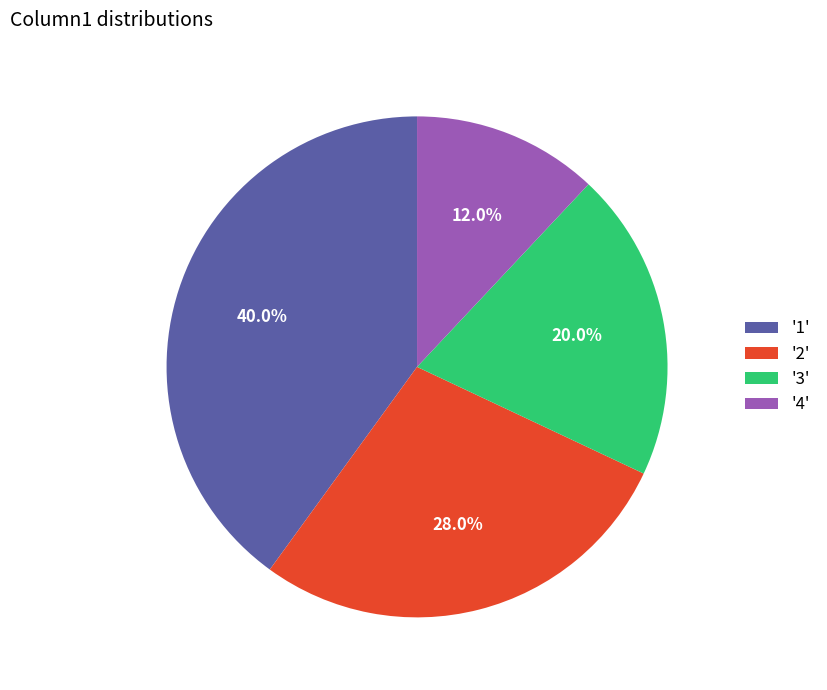

Approximately how many times larger is the value at '4' compared to '3'?

0.6